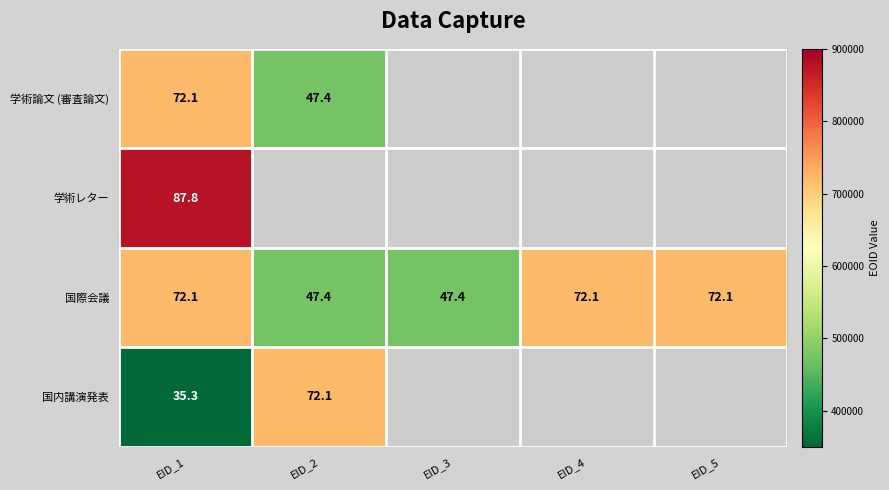

The 国内講演発表 series shows 35.3 at EID_1. True or false?

True